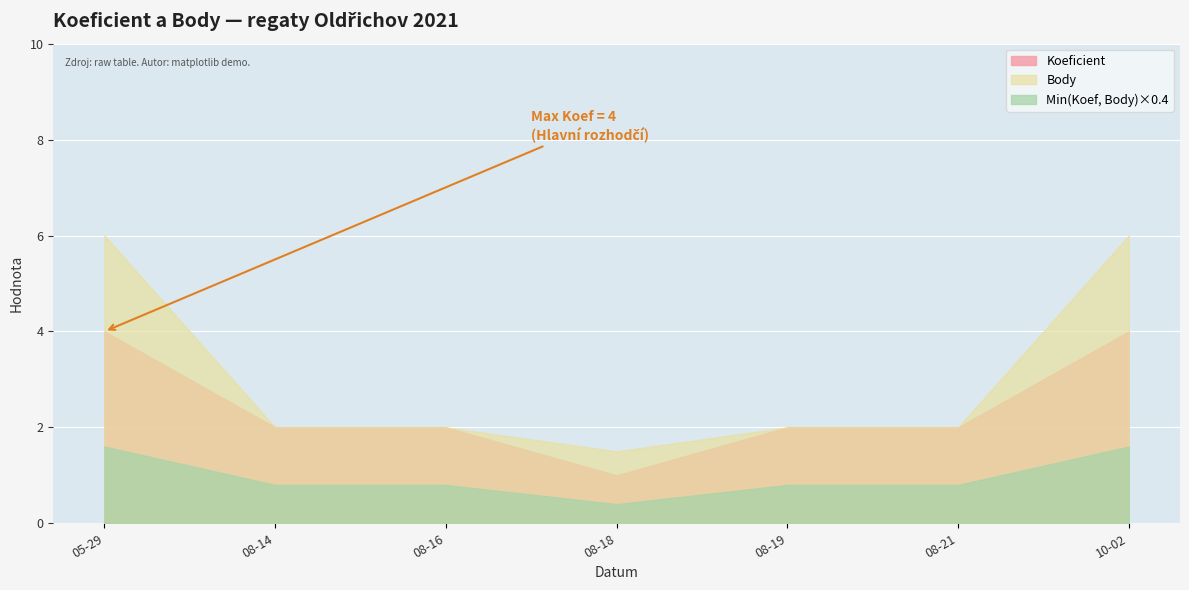

List the series in order of their peak value, highest first.

Body, Koeficient, Min(Koef, Body)×0.4